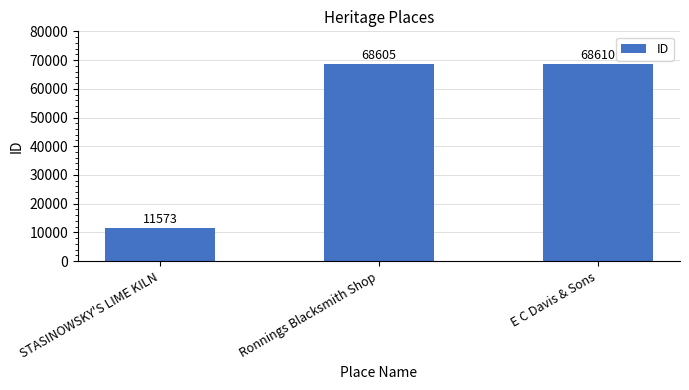

How many bars are there in total?

3